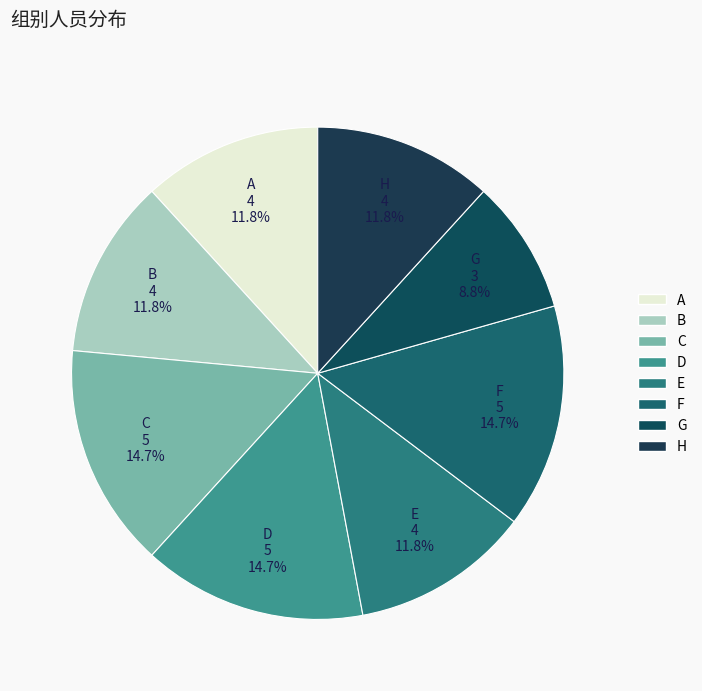

Which slice is the smallest?

G